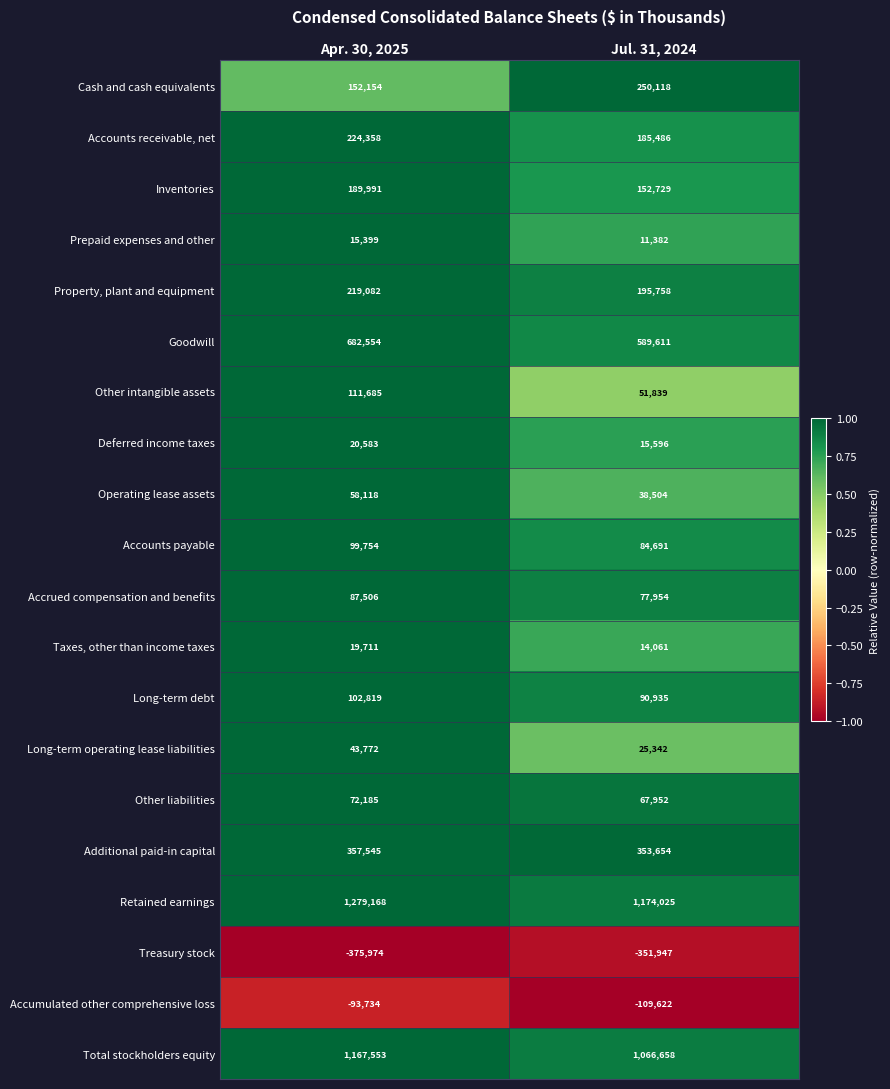

What is the difference between the Other liabilities values at Apr. 30, 2025 and Jul. 31, 2024?

4233